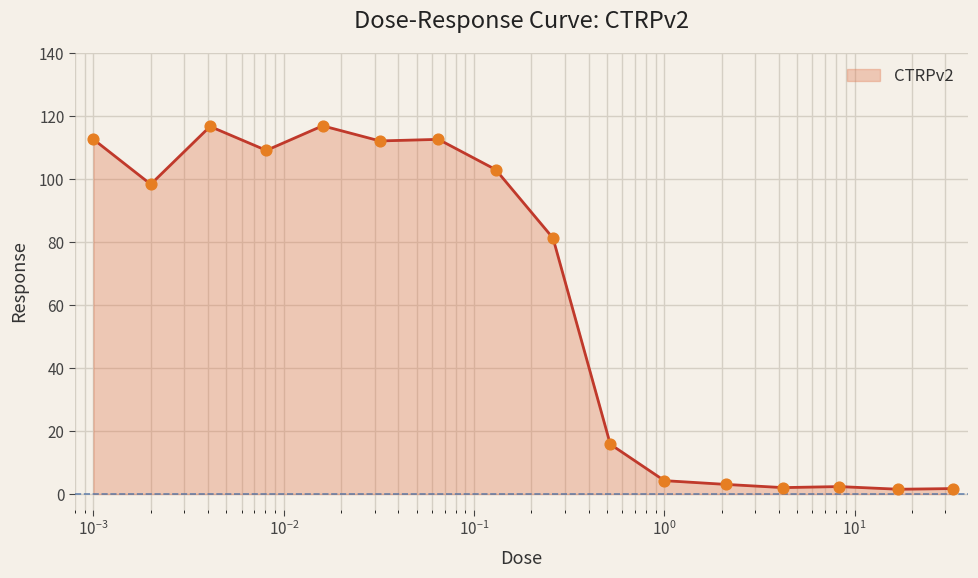

What is the maximum value shown in the chart?

116.8